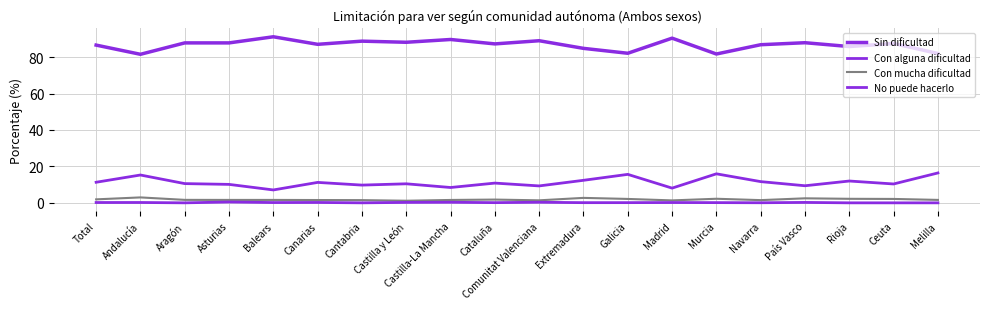

How many lines are shown in the chart?

4